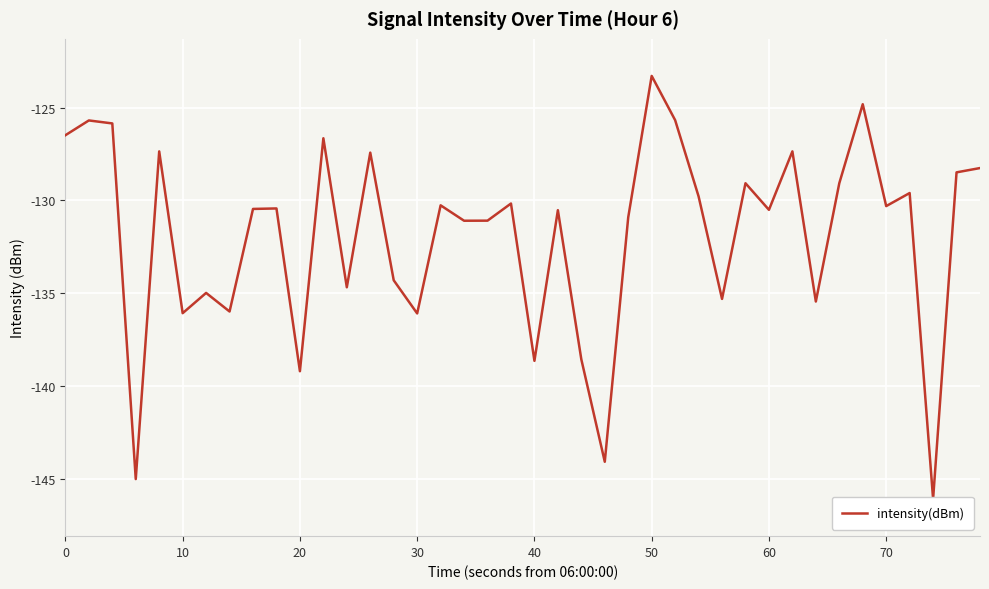

What is the change in value from 15 to 32?

+0.6